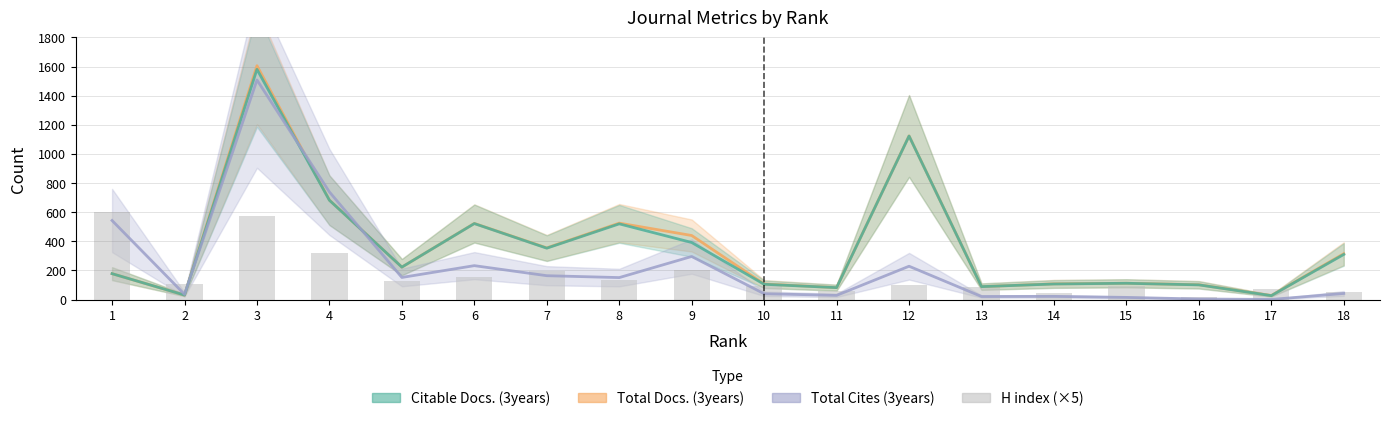

What is the sum of the Citable Docs. (3years) values at 7 and 17?

380